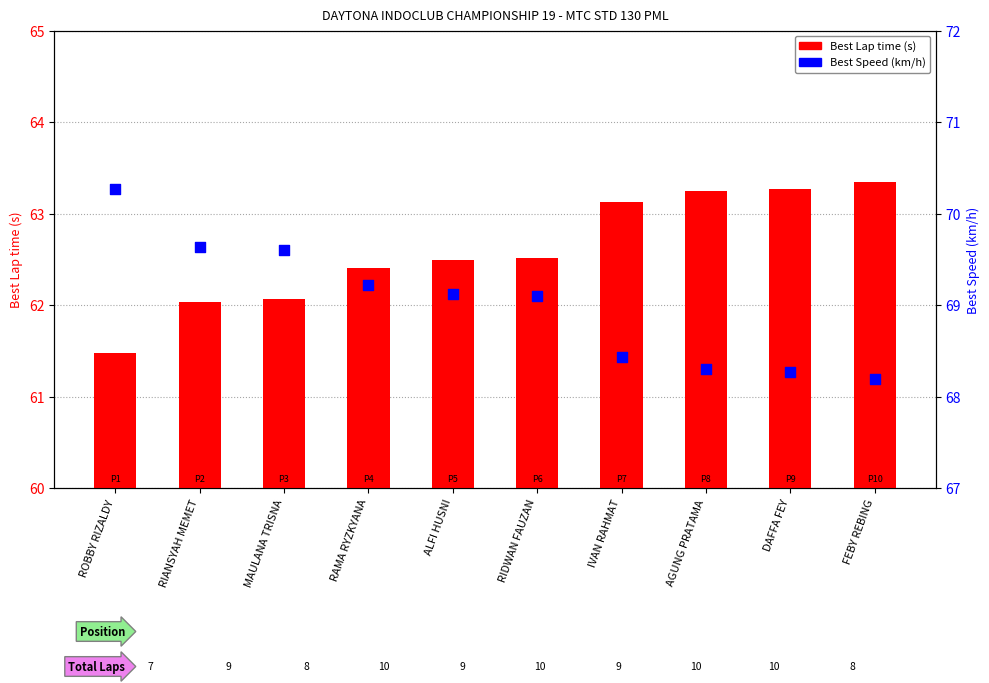

At which category is the sum across all series the highest?

ROBBY RIZALDY